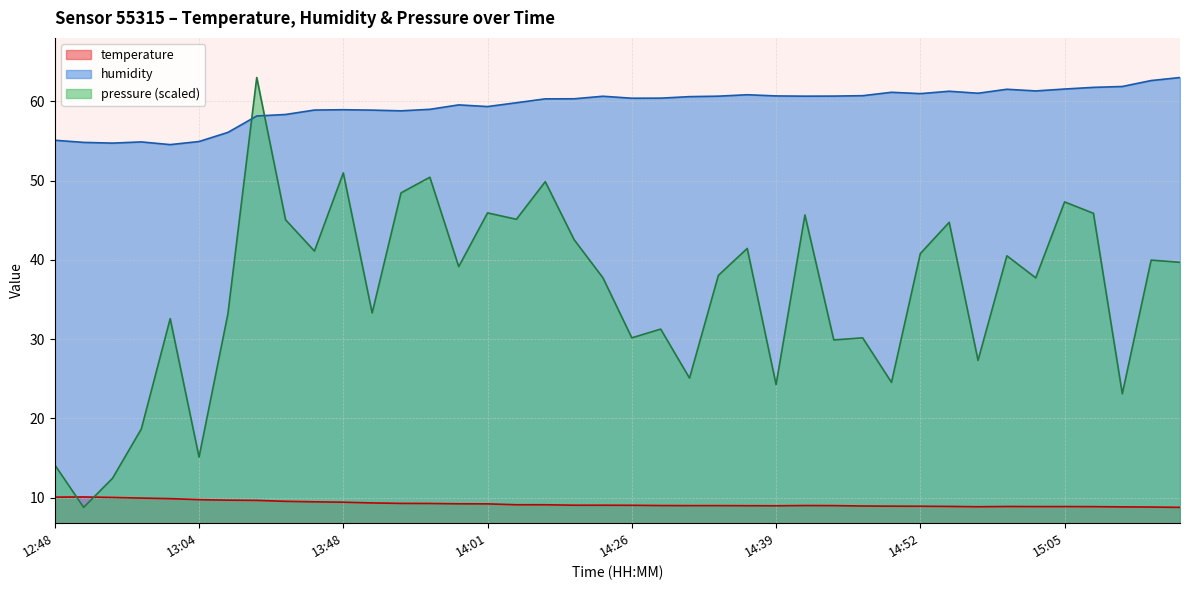

Rank the series by their average value, from highest to lowest.

humidity, pressure (scaled), temperature